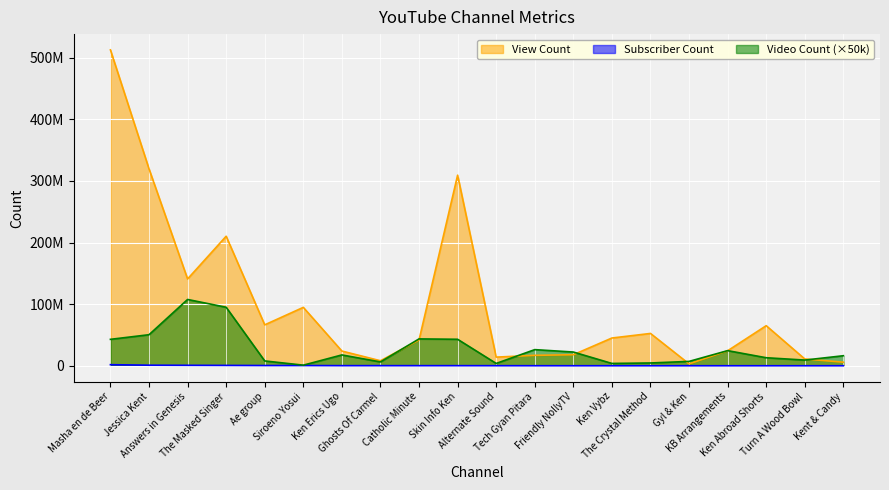

What is the sum of the View Count values at Masha en de Beer and Gyl & Ken?

515713782